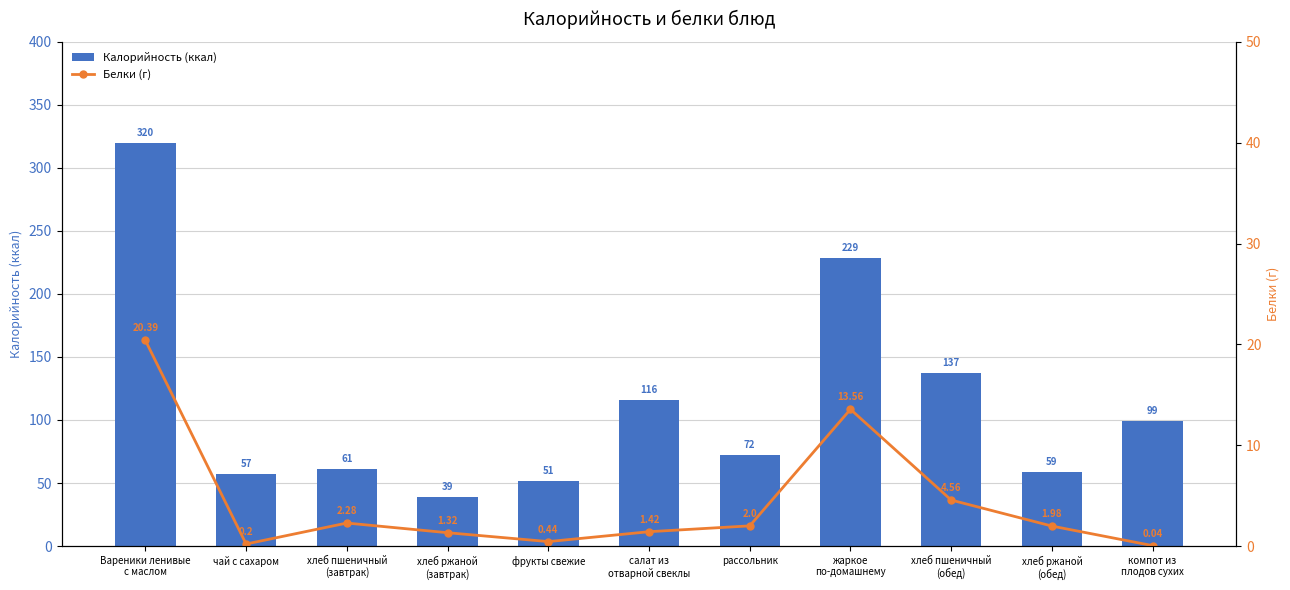

Rank the series by their average value, from lowest to highest.

Белки (г), Калорийность (ккал)